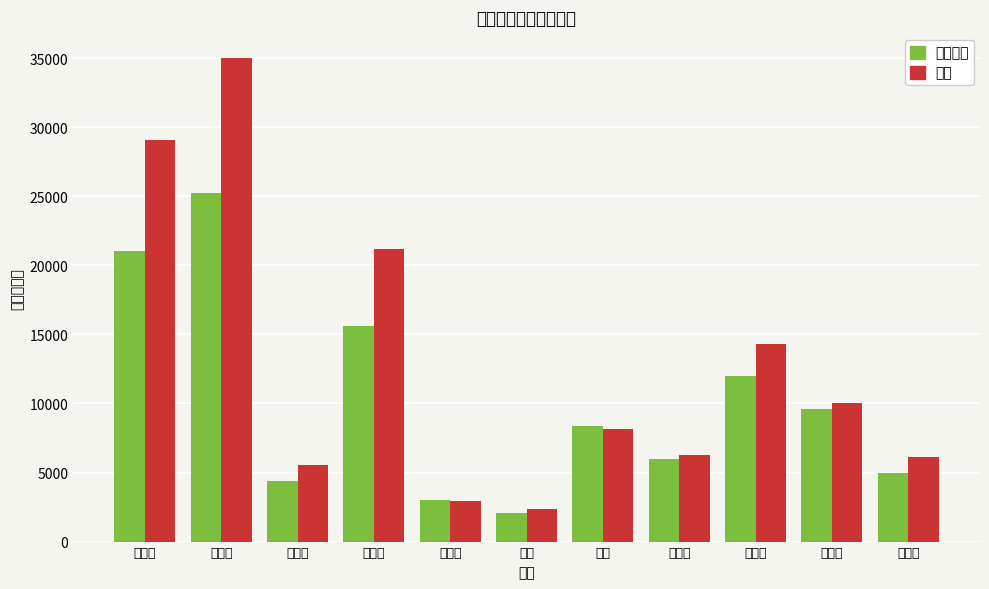

Which category has the highest value in the 系数奖金 series?

胡圣杰